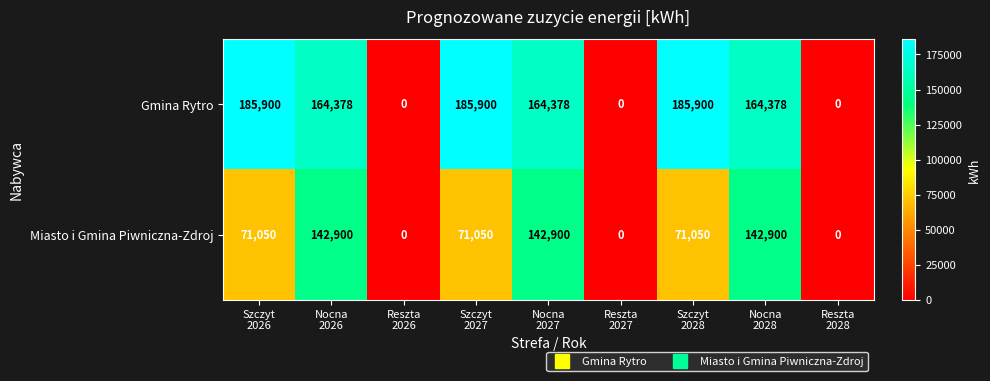

What is the difference between the maximum and second lowest values in the Miasto i Gmina Piwniczna-Zdroj series?

142900